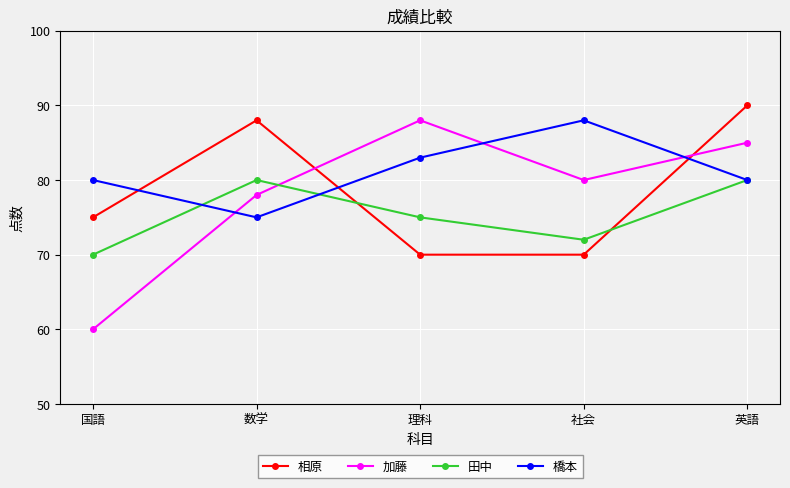

List the labels in order of 加藤 value, smallest first.

国語, 数学, 社会, 英語, 理科